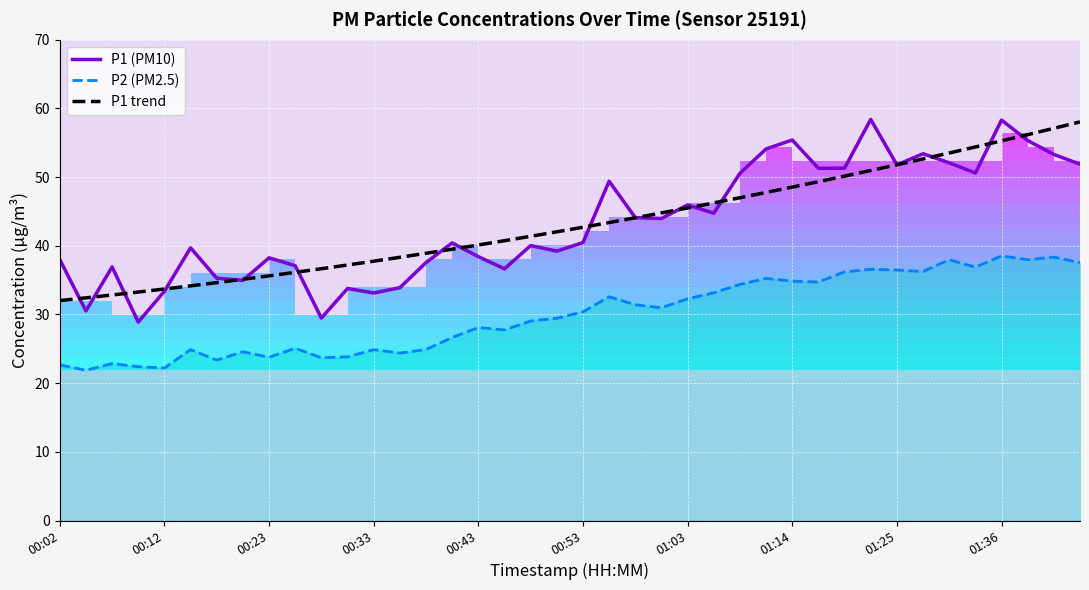

True or false: P1 trend and P2 (PM2.5) intersect in this chart.

False